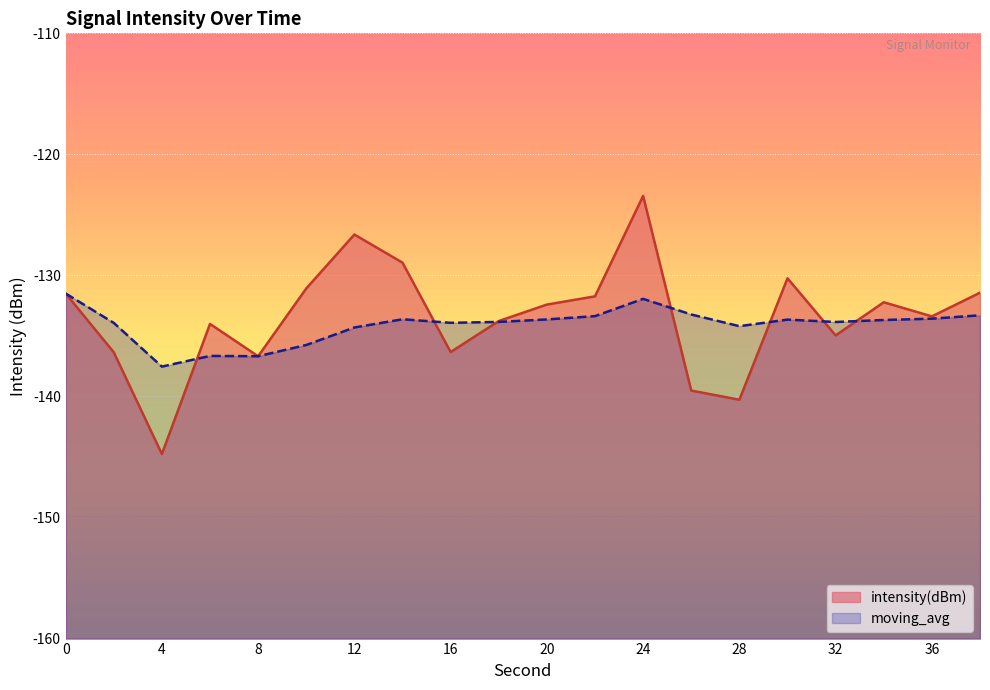

What is the value of the moving_avg point at the 17th from the left?

-133.8